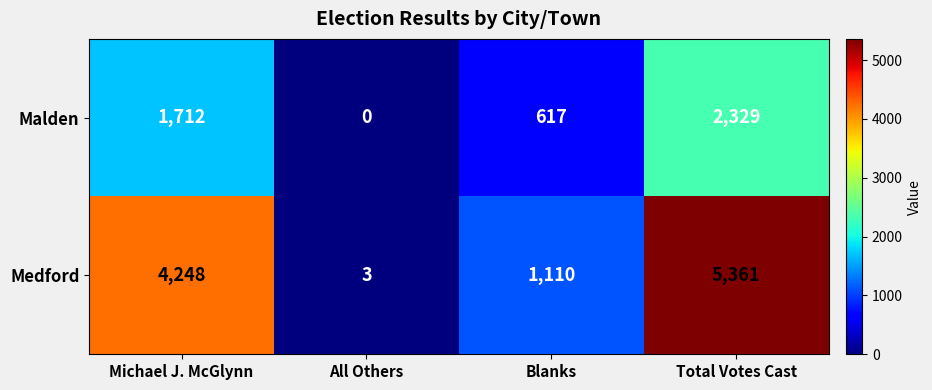

What is the total value across all series at Michael J. McGlynn?

5960